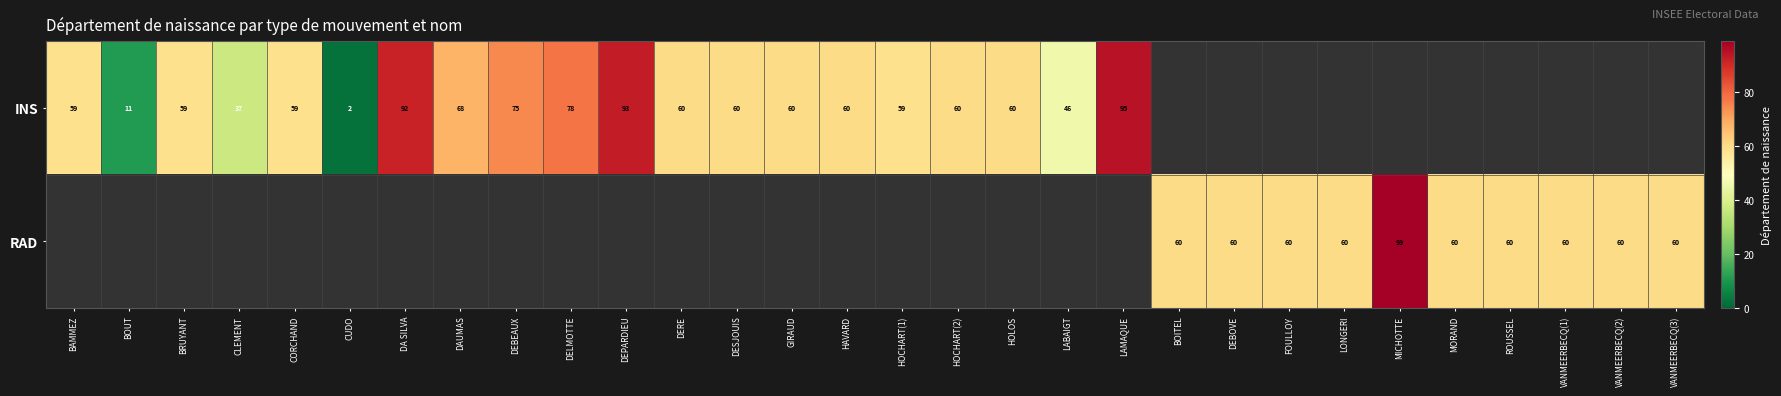

Is it true that INS equals 24 at DESJOUIS?

False